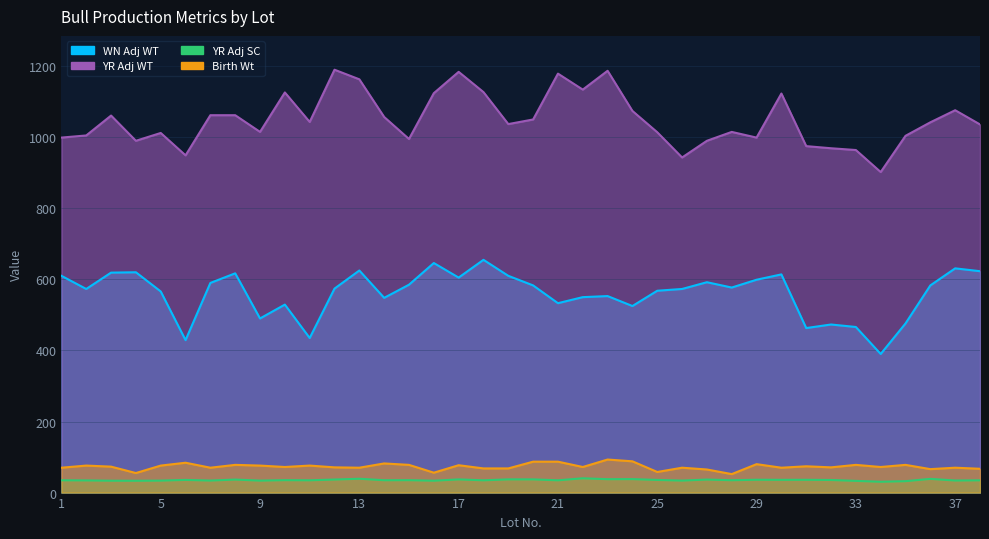

True or false: YR Adj SC and YR Adj WT intersect in this chart.

False